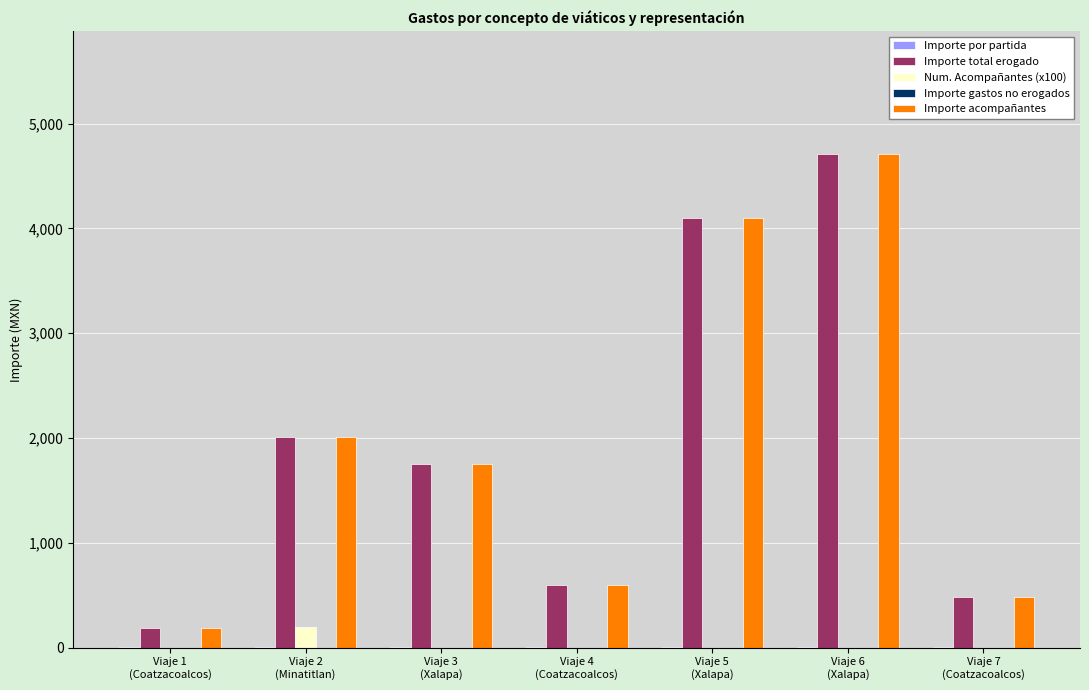

What is the sum of all Importe acompañantes values?

13831.0